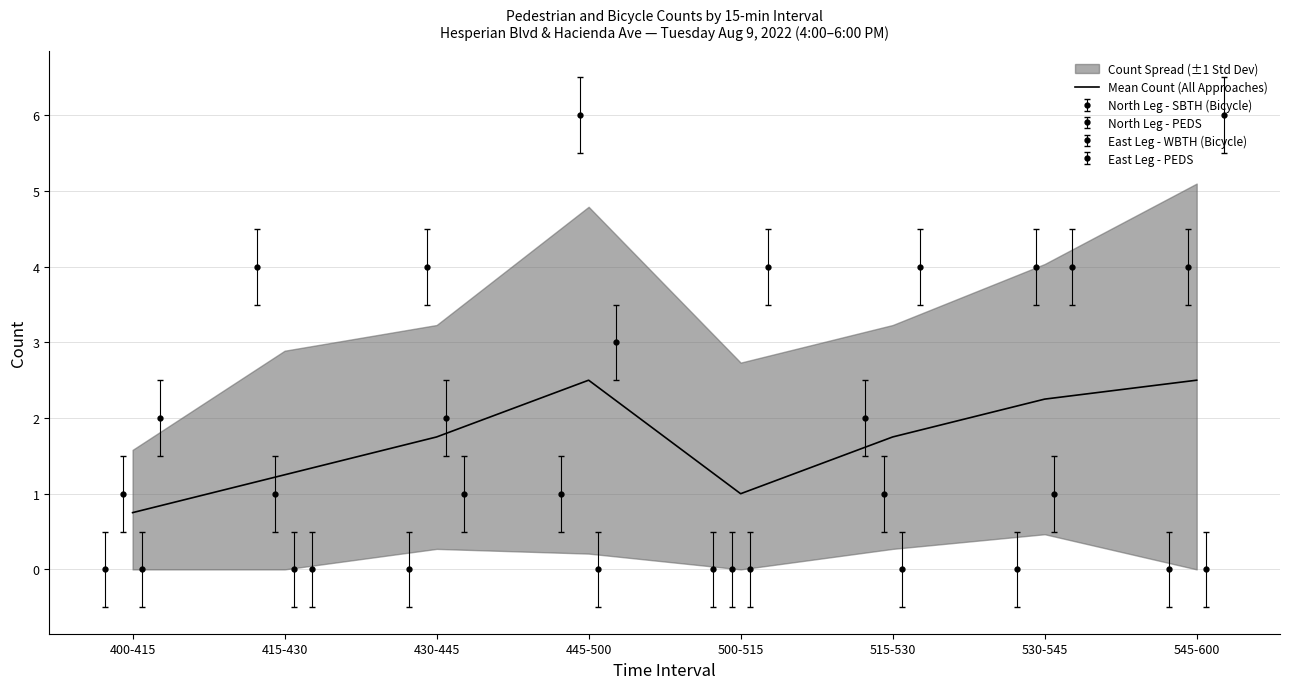

How many lines are shown in the chart?

1